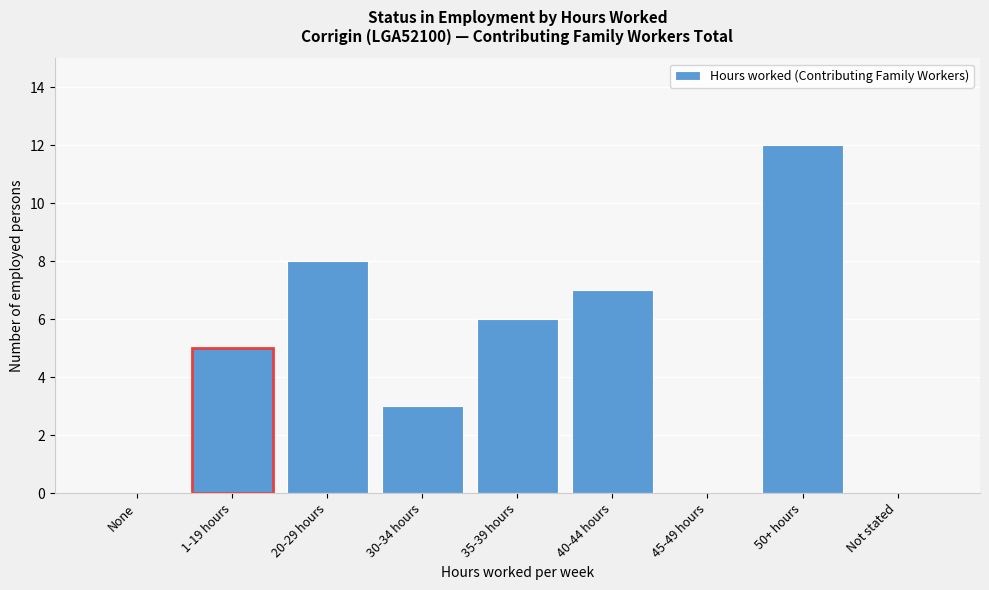

Reading right to left, list all the values displayed in this chart.

Not stated=0	50+ hours=12	45-49 hours=0	40-44 hours=7	35-39 hours=6	30-34 hours=3	20-29 hours=8	1-19 hours=5	None=0